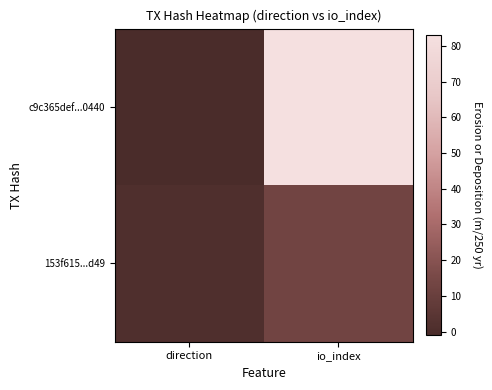

List the series in order of their overall mean, highest first.

c9c365def...0440, 153f615...d49